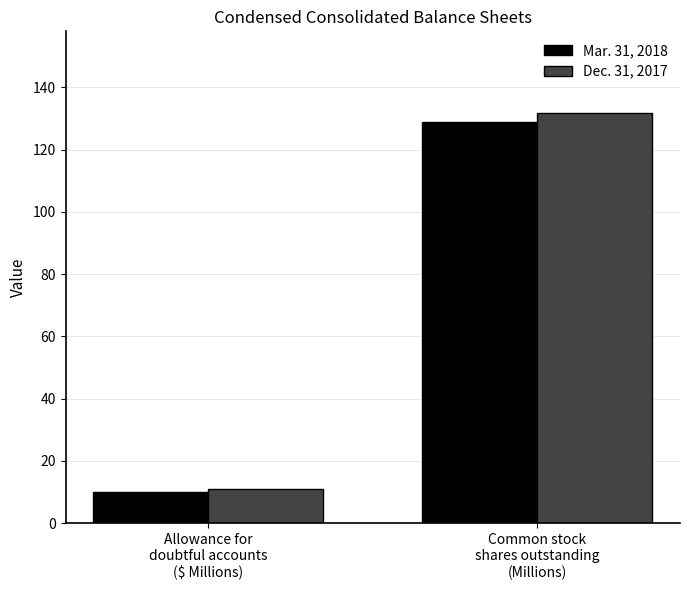

Reading left to right, transcribe all the data shown in this chart.

Mar. 31, 2018: 10.0	128.8
Dec. 31, 2017: 11.0	131.6